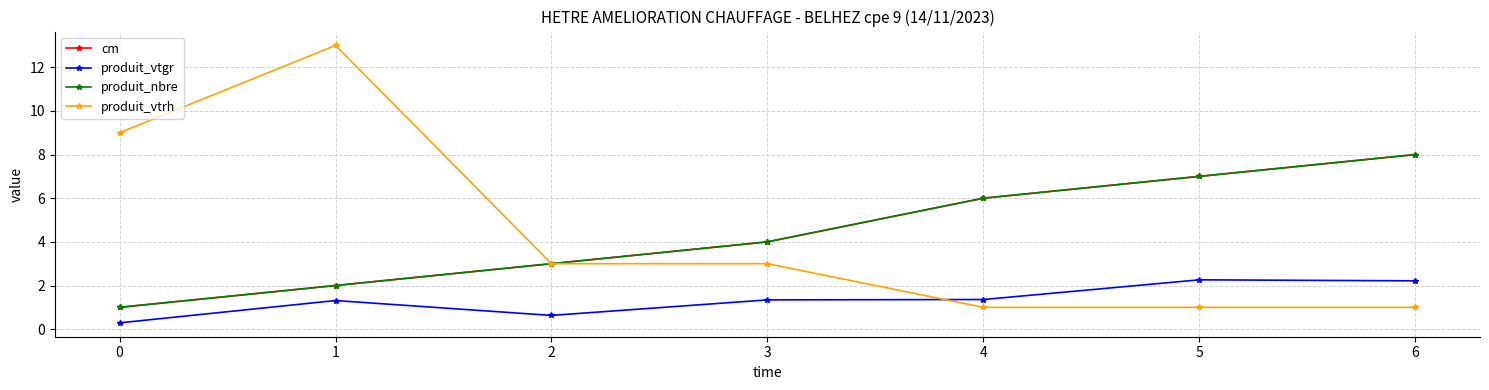

Is this an area chart (filled region under the line)?

No